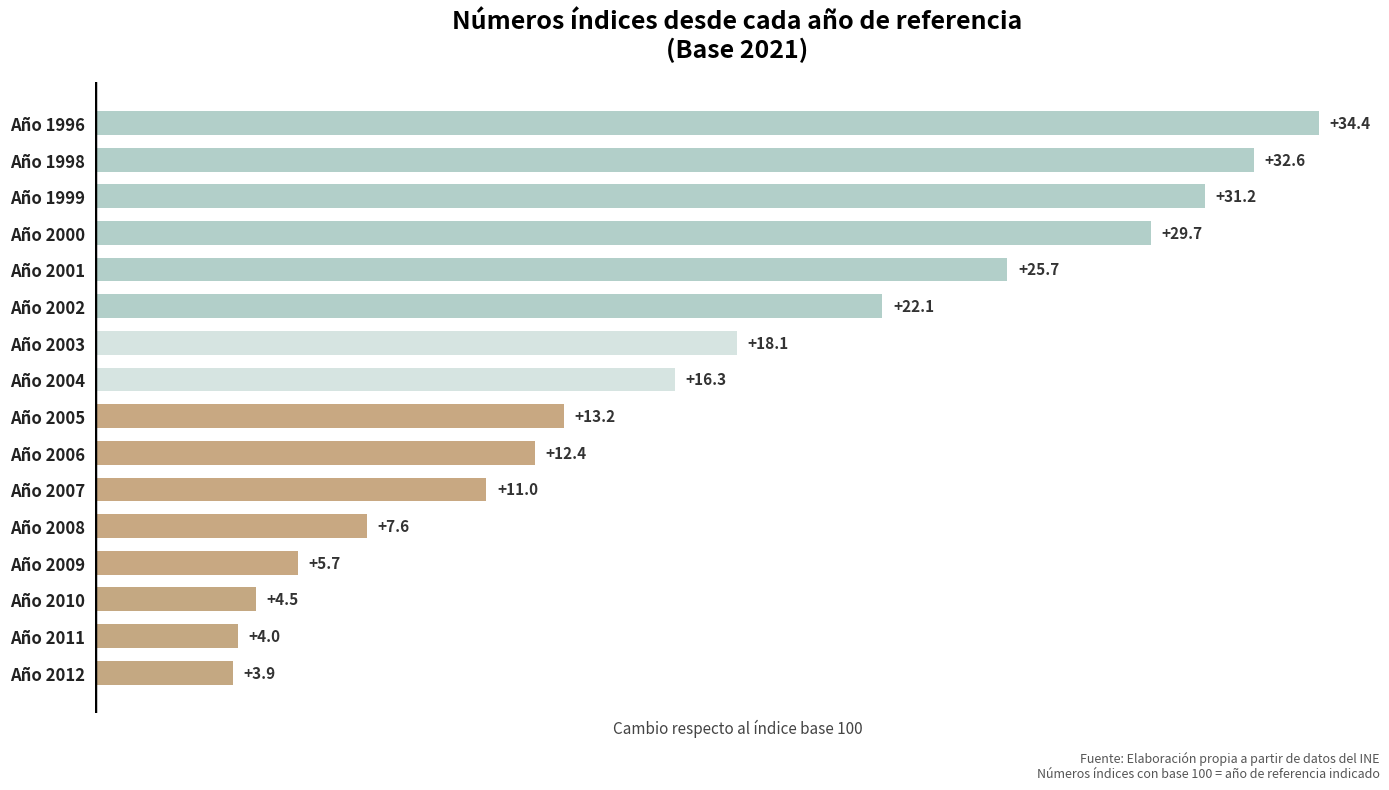

What is the change in value from Año 2005 to Año 1999?

+18.0